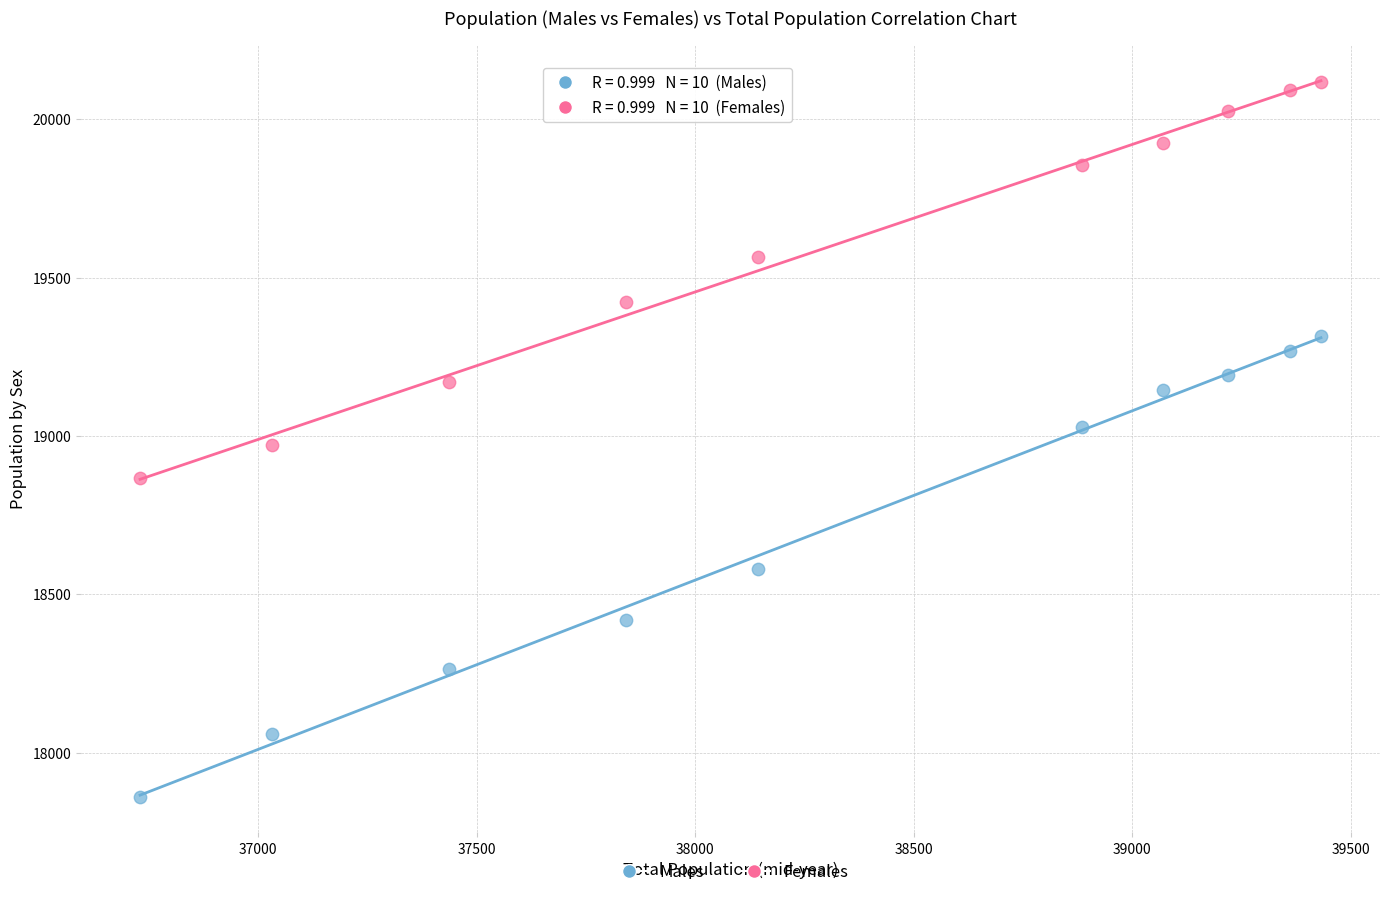

Which series contains the highest Y value?

Females